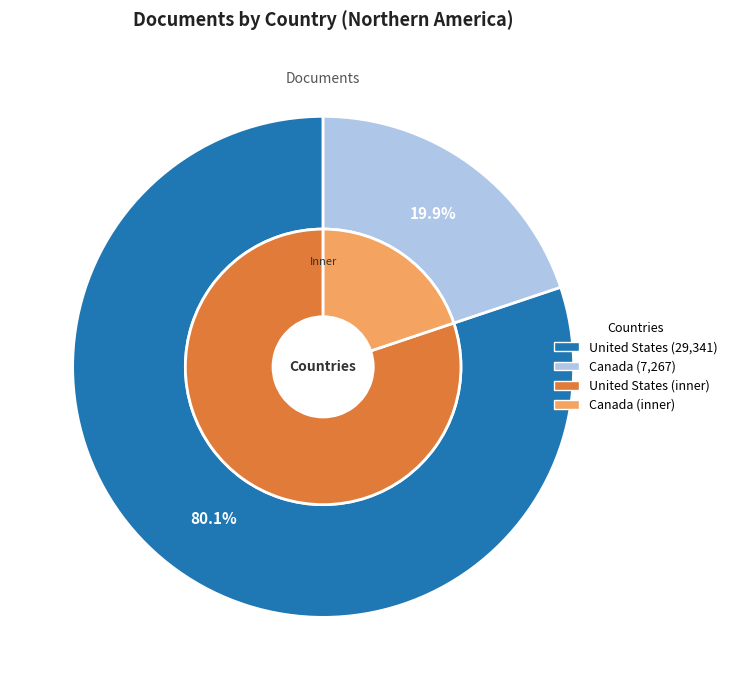

Is it true that Canada is 25% of the pie?

False